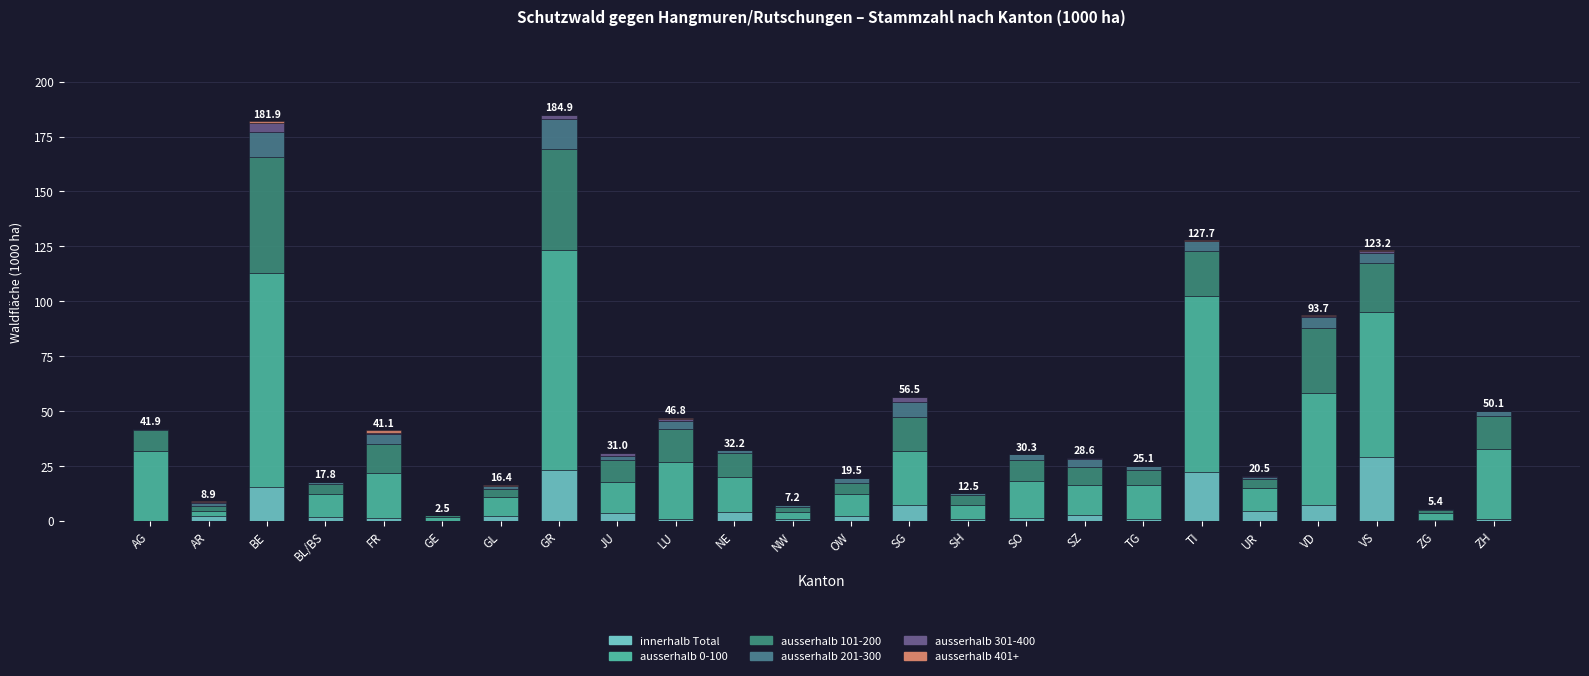

How many series are shown in this chart?

6